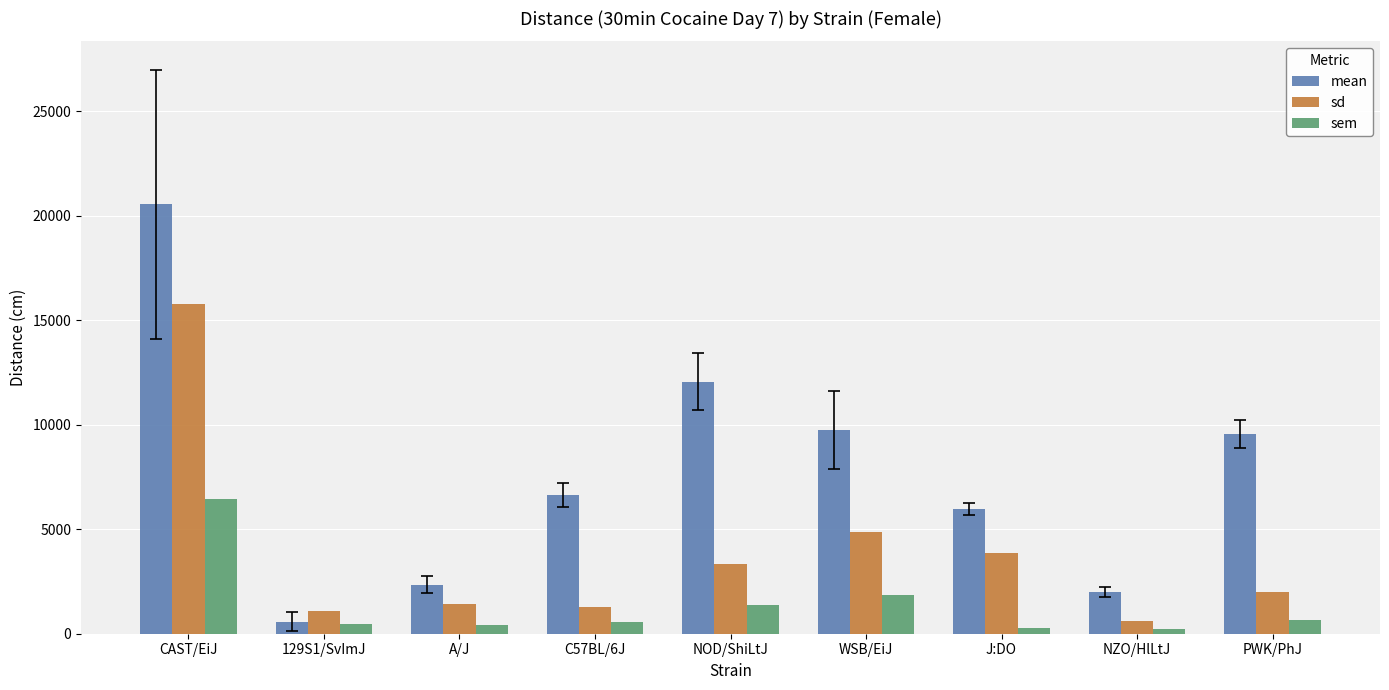

What are all the series names shown in the legend?

mean, sd, sem